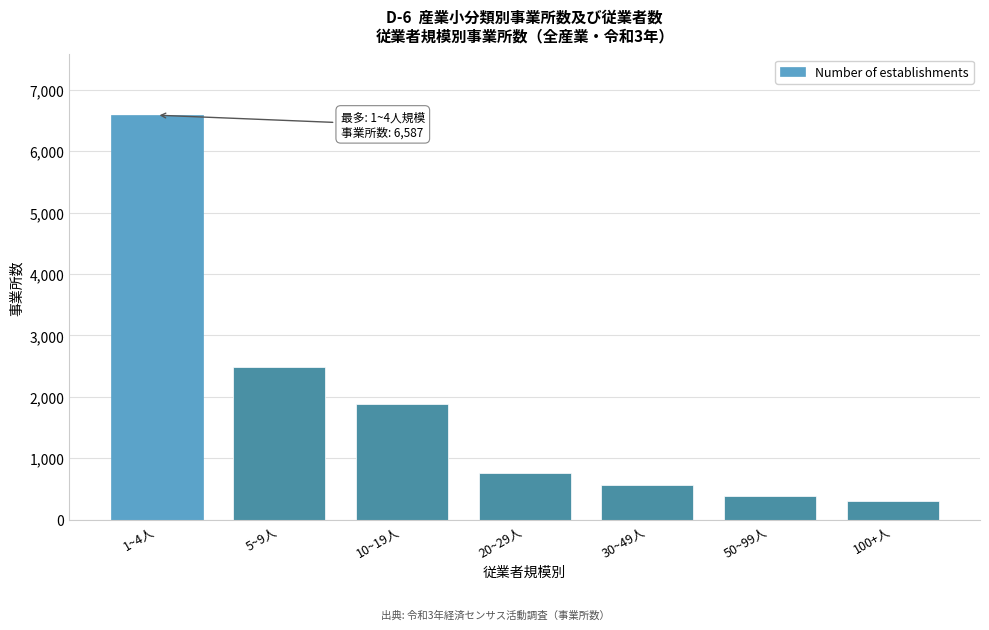

Reading left to right, what are all the values shown in this chart?

6587	2482	1878	766	569	393	299